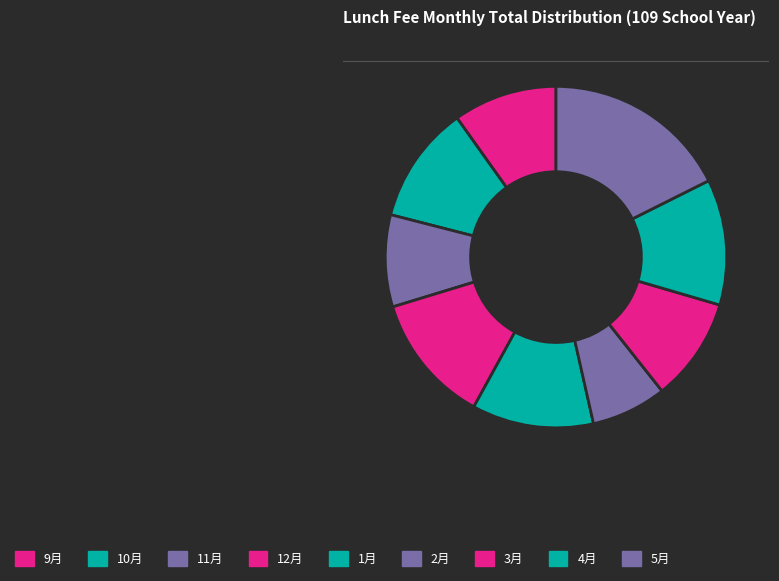

Rank the categories by value from lowest to highest.

2月, 11月, 3月, 9月, 10月, 1月, 4月, 12月, 5月